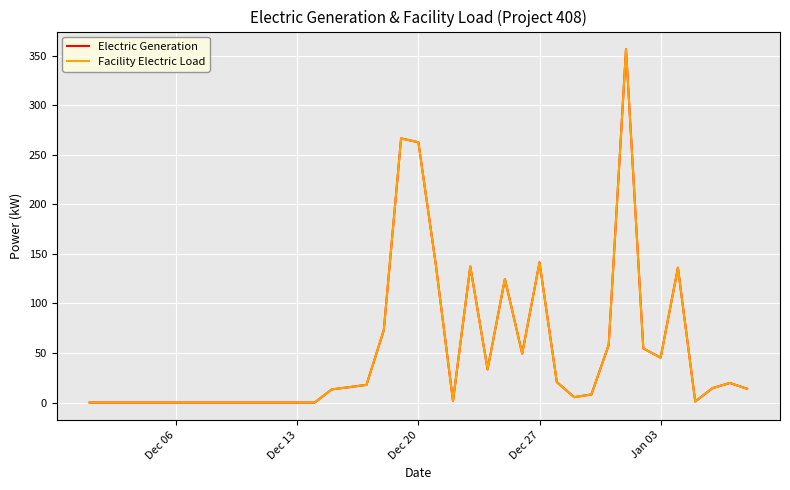

Is this an area chart (filled region under the line)?

No